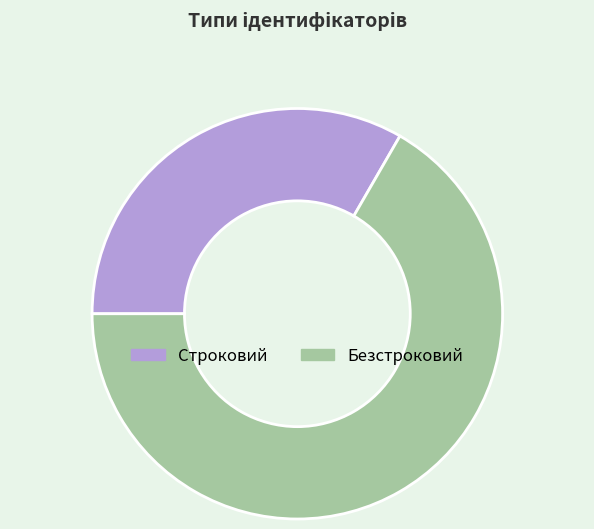

Is the sum of Безстроковий and Строковий greater than half?

Yes